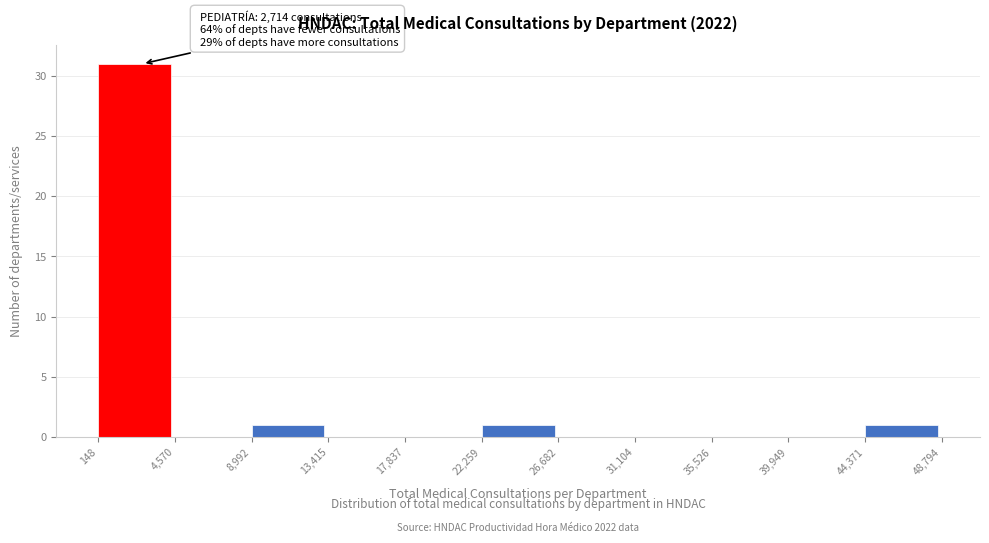

Over which range of the x-axis is the bar tallest?

148 to 4,570